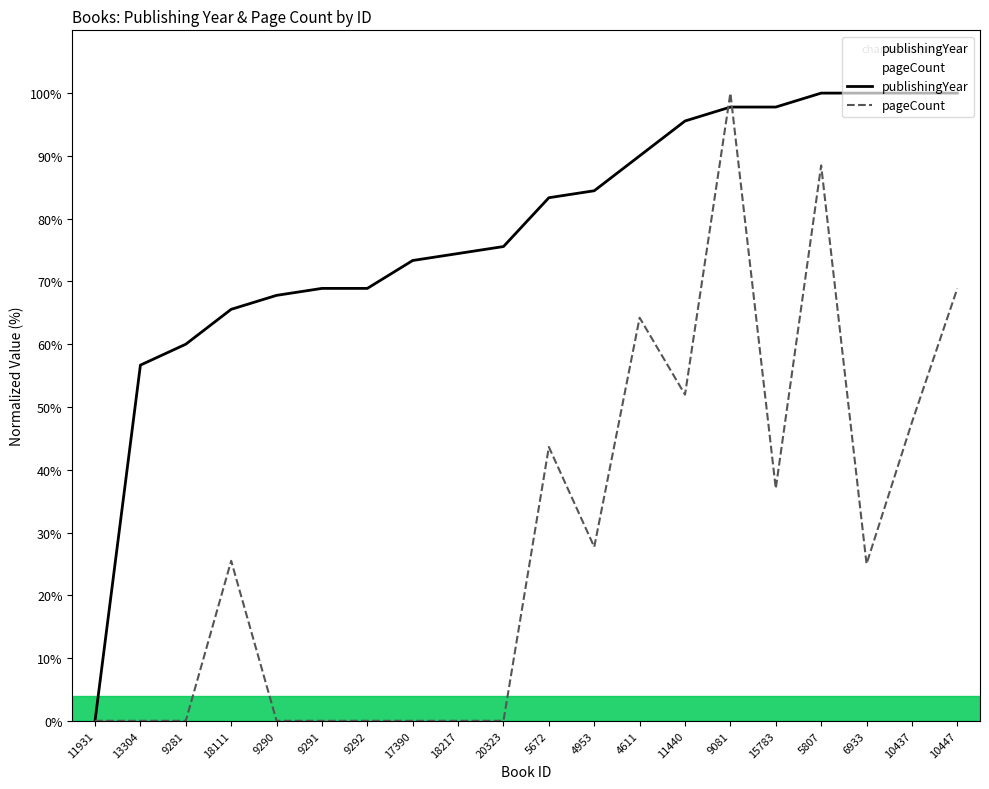

At which category does pageCount reach its first local peak?

18111